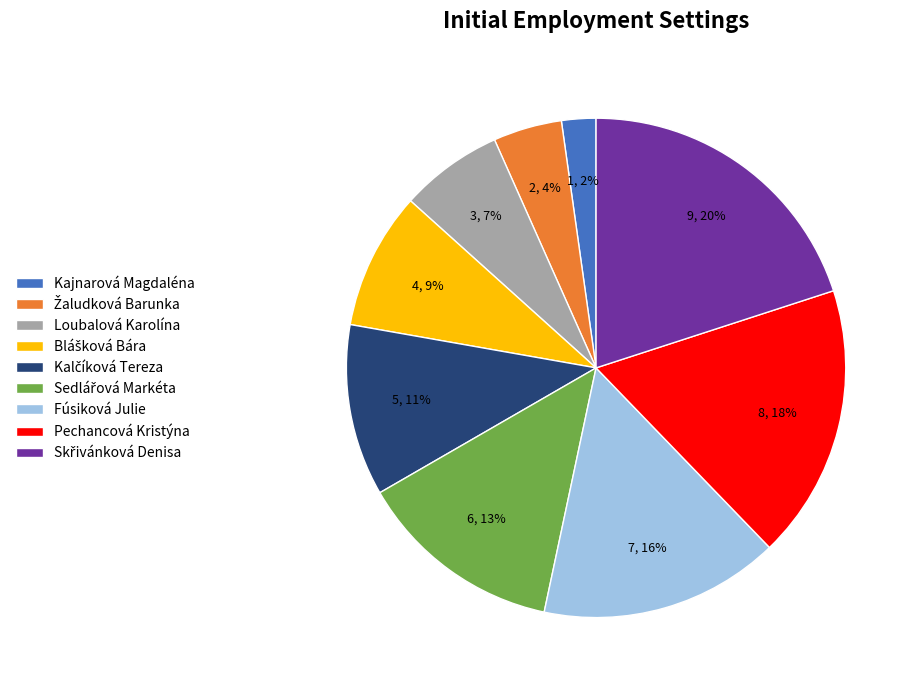

Which slice is the smallest?

Kajnarová Magdaléna